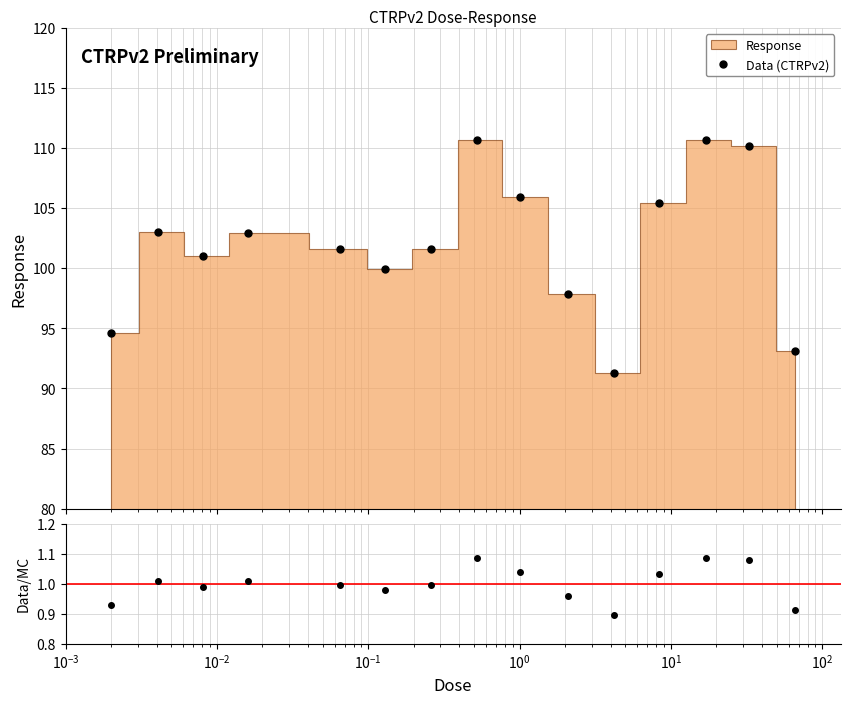

In Data (CTRPv2), how many points are higher than both neighbors (excluding endpoints)?

4